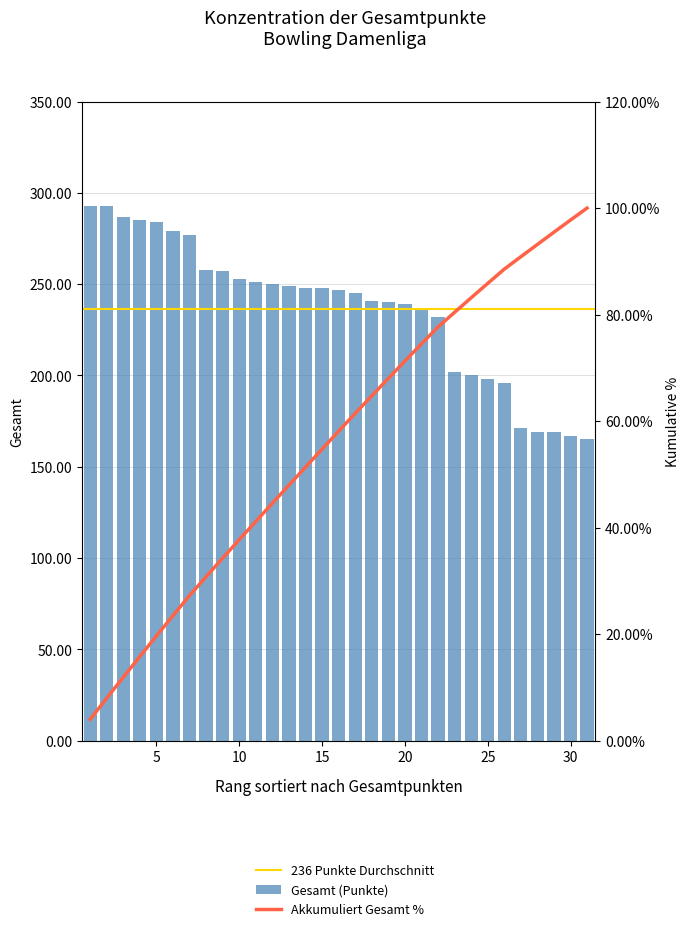

What is the difference between the values at 11 and 17?

6